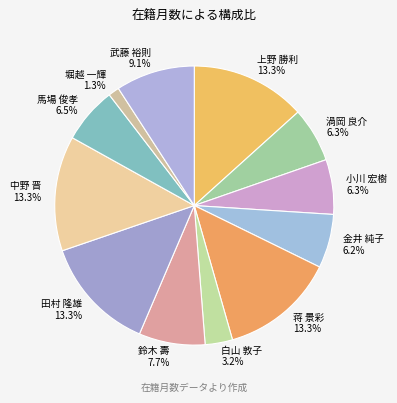

What portion of the pie excludes 白山 敦子?

96.8%